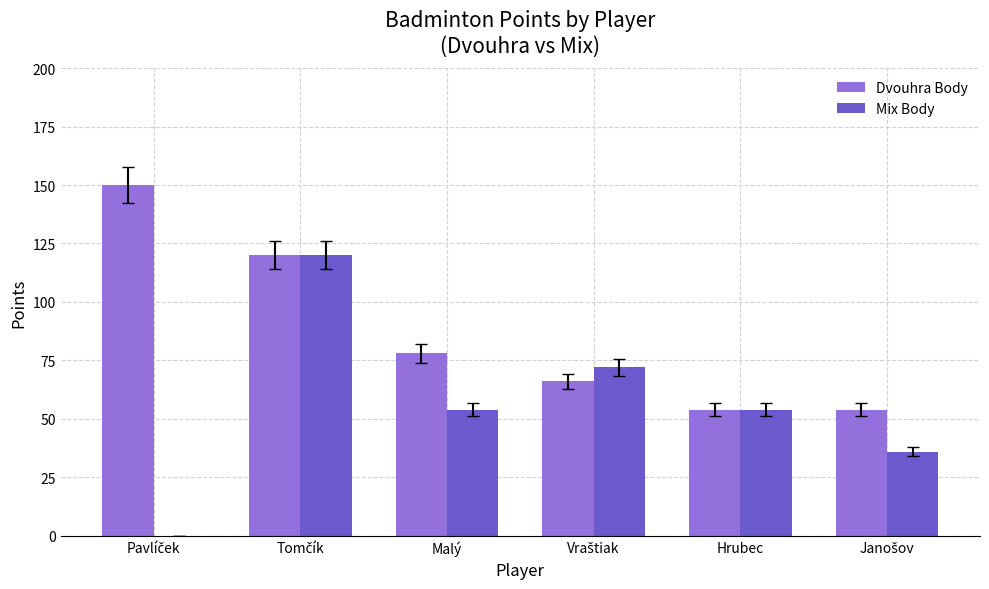

What is the sum of all Dvouhra Body values?

522